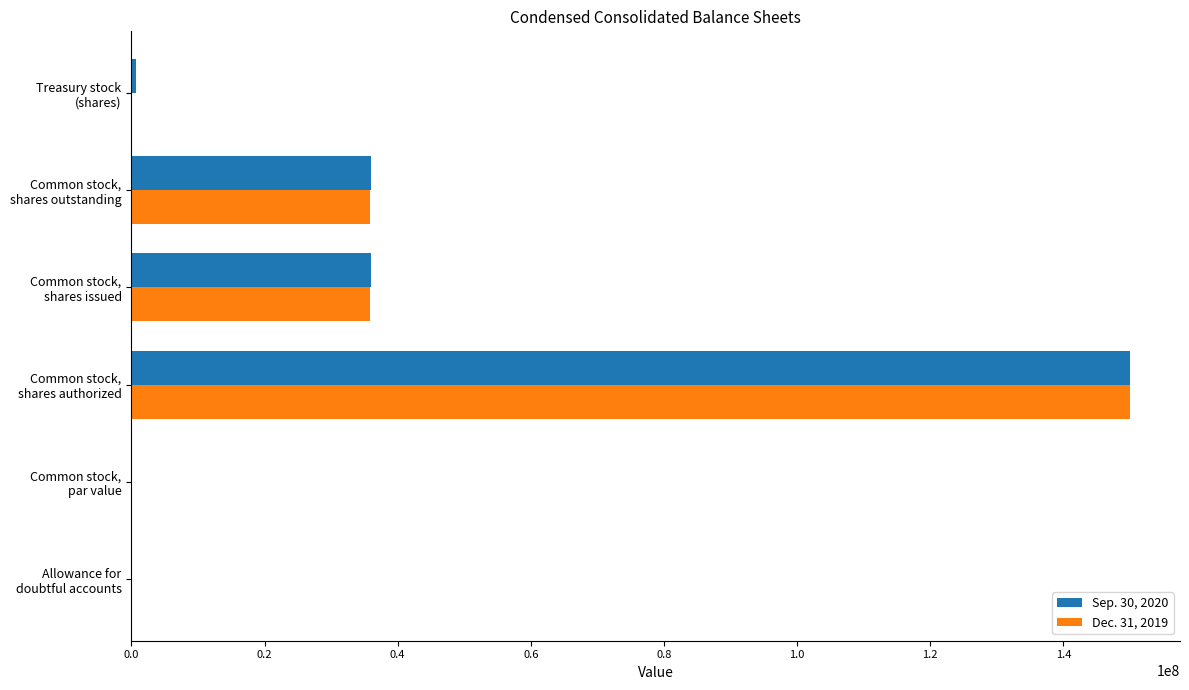

What is the sum of all Dec. 31, 2019 values?

221599996.6